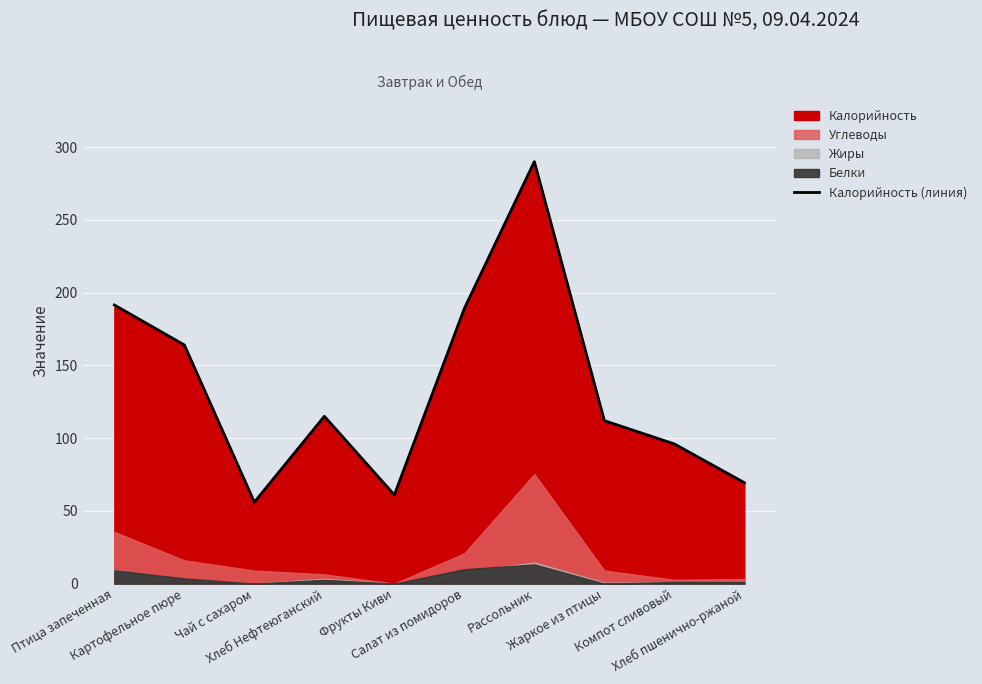

The value at Фрукты Киви is 61.0. True or false?

True